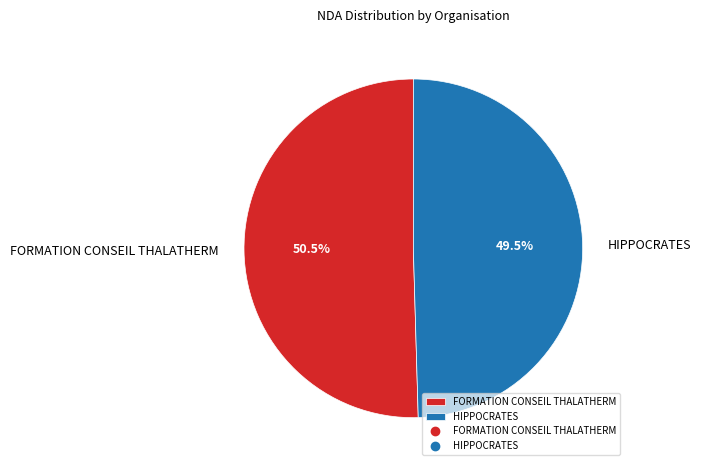

Rank the categories by value from highest to lowest.

FORMATION CONSEIL THALATHERM, HIPPOCRATES